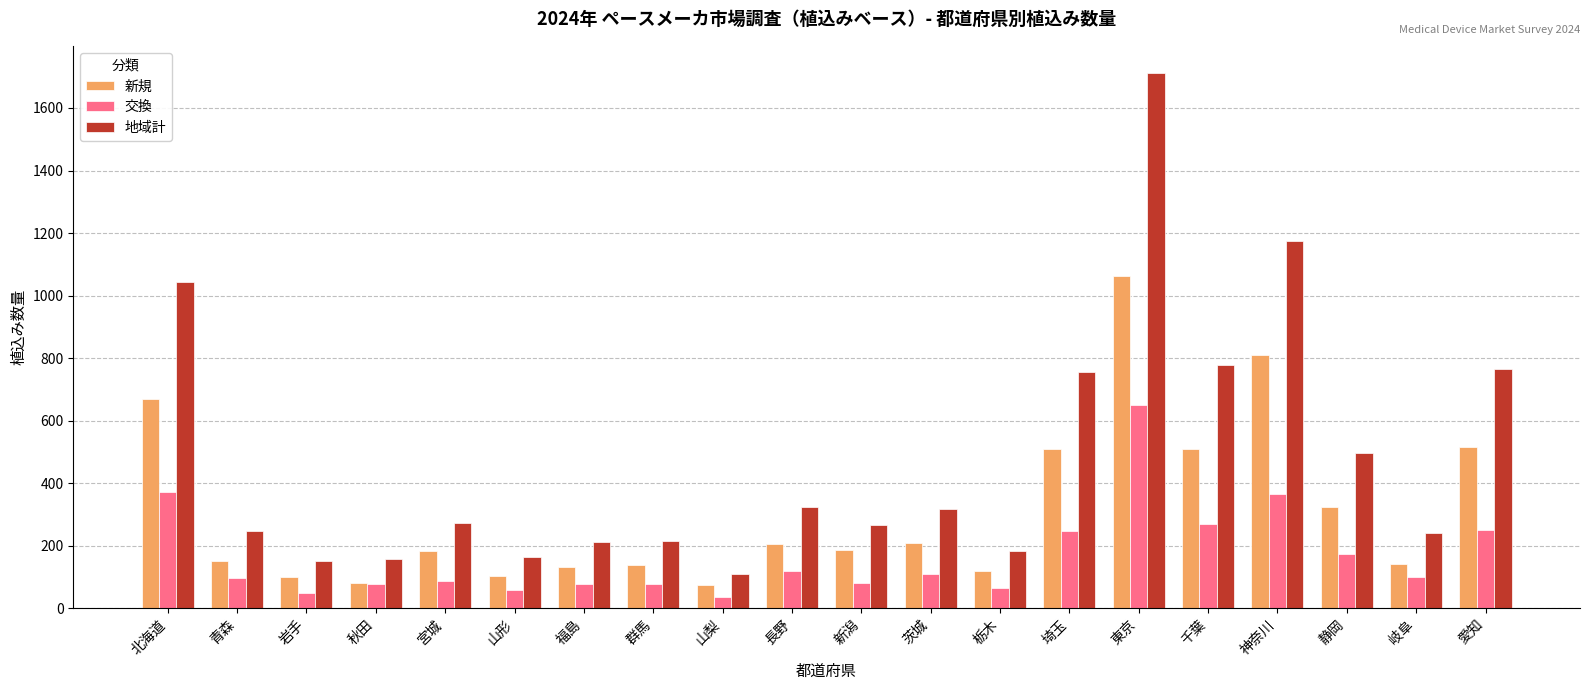

What is the maximum value shown in the chart?

1713